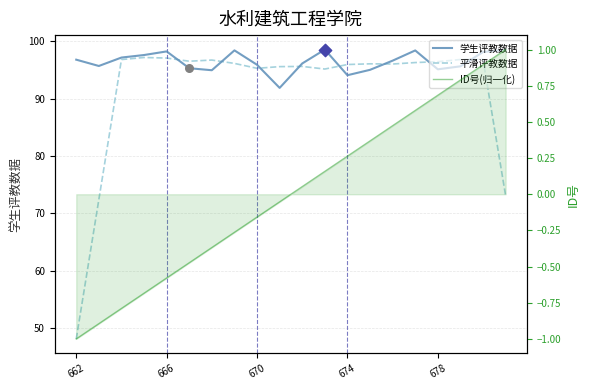

Which series has the largest total across all categories?

学生评教数据